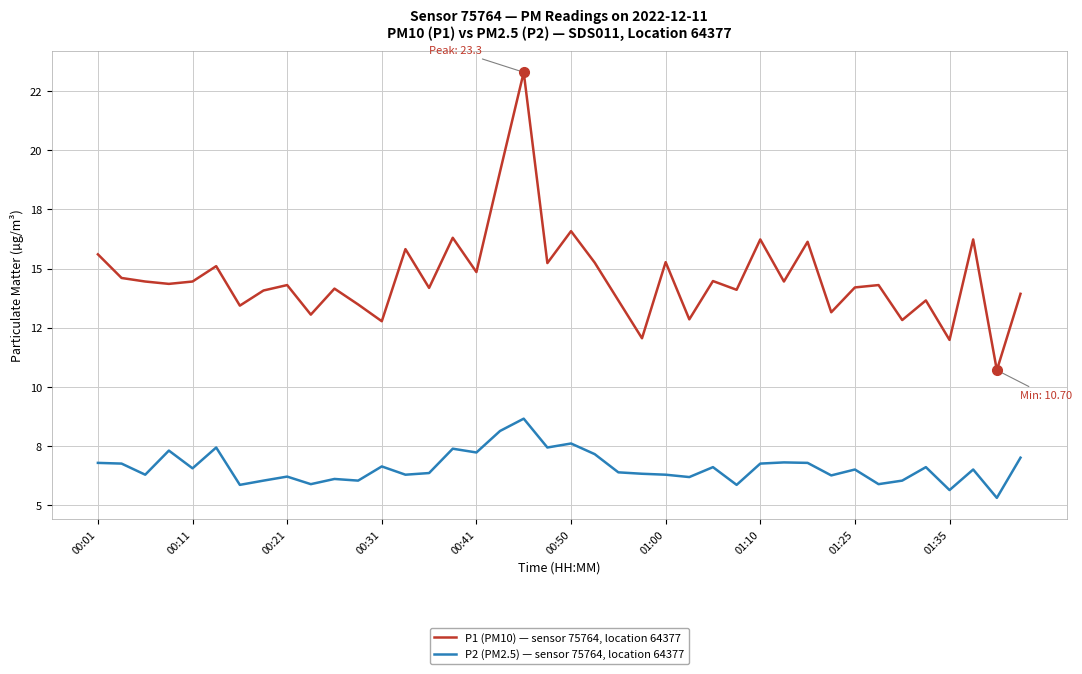

What are all the series names shown in the legend?

P1 (PM10) — sensor 75764, location 64377, P2 (PM2.5) — sensor 75764, location 64377